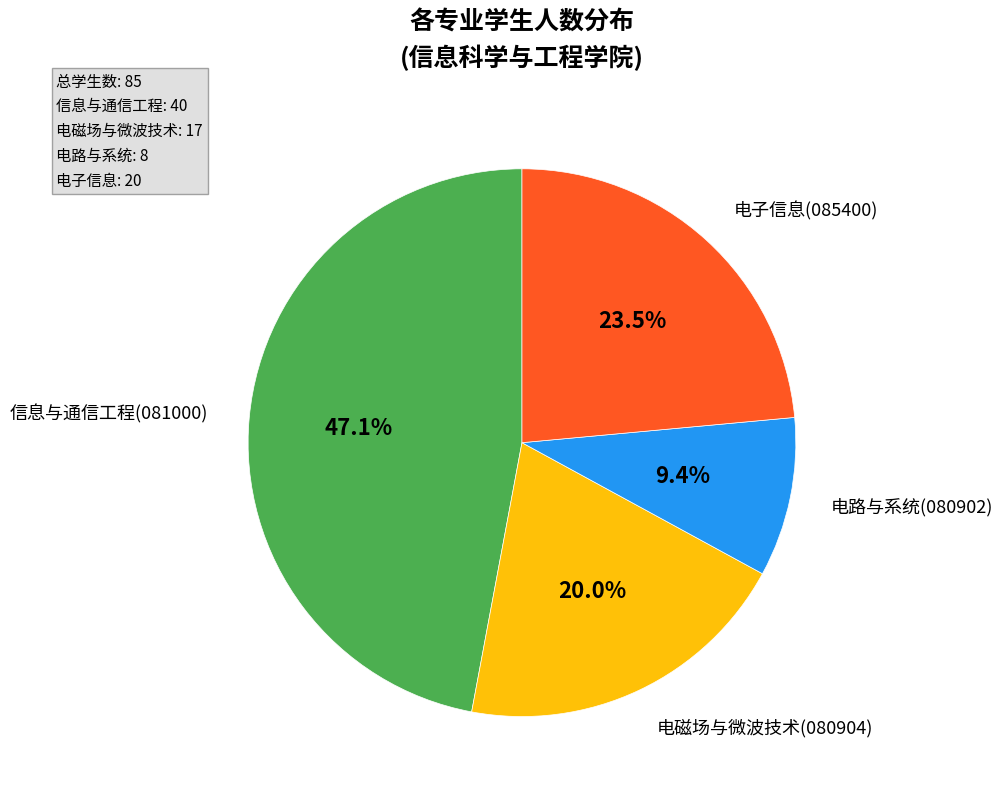

Is there any slice that represents more than half of the pie?

No